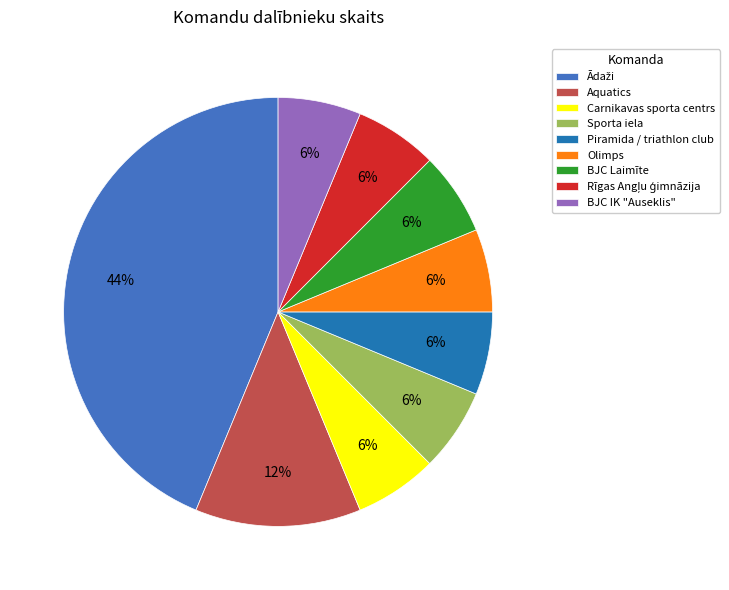

The Piramida / triathlon club slice represents 6% of the pie. True or false?

True